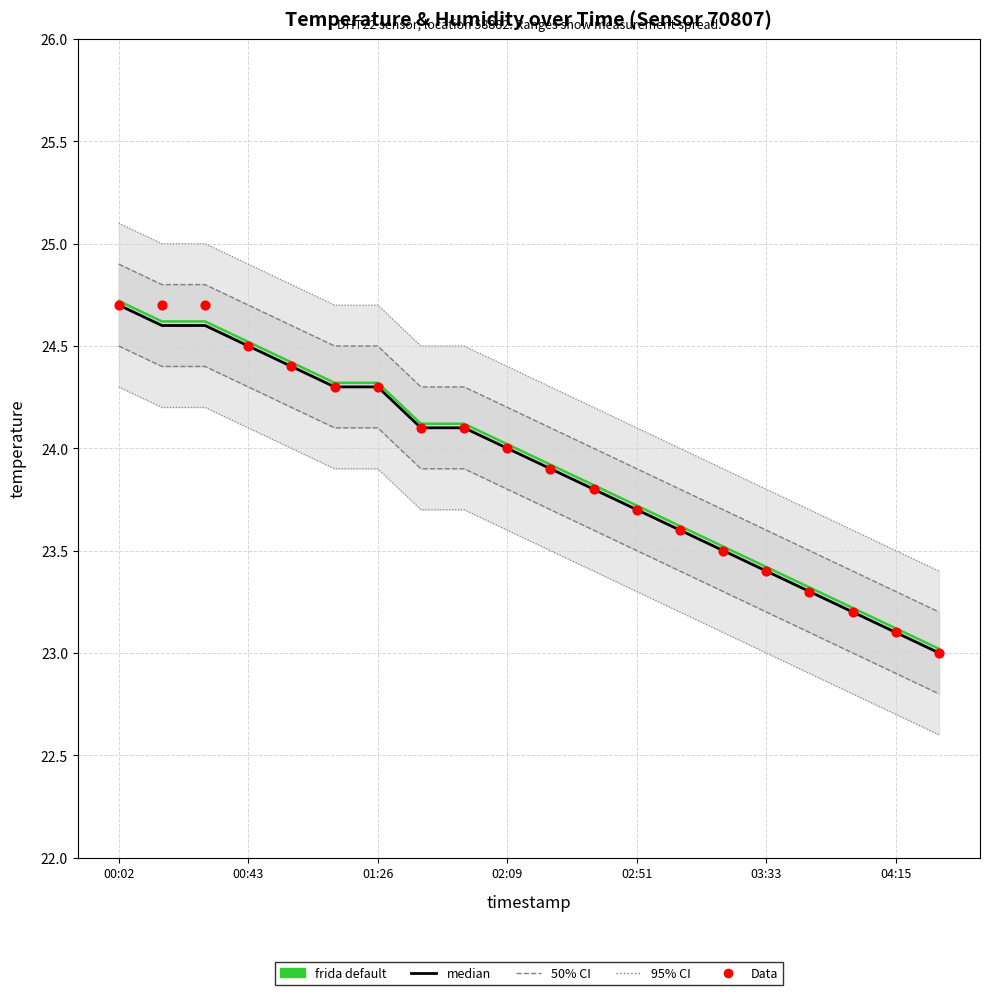

Which series has the widest spread of Y values?

median